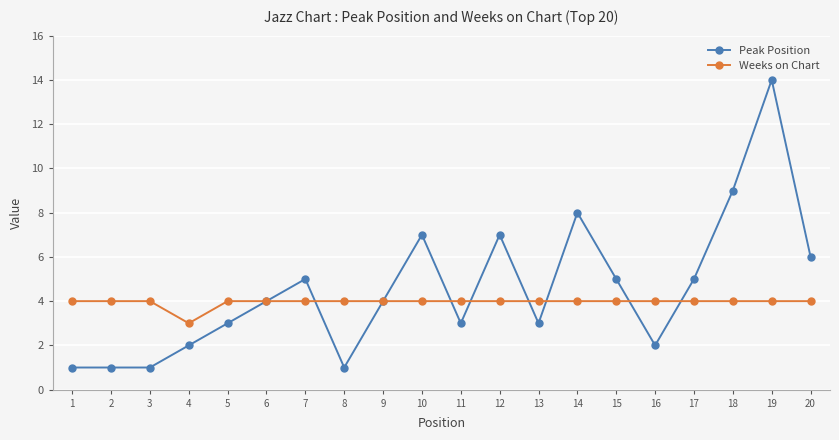

Rank the series by their maximum value, from lowest to highest.

Weeks on Chart, Peak Position